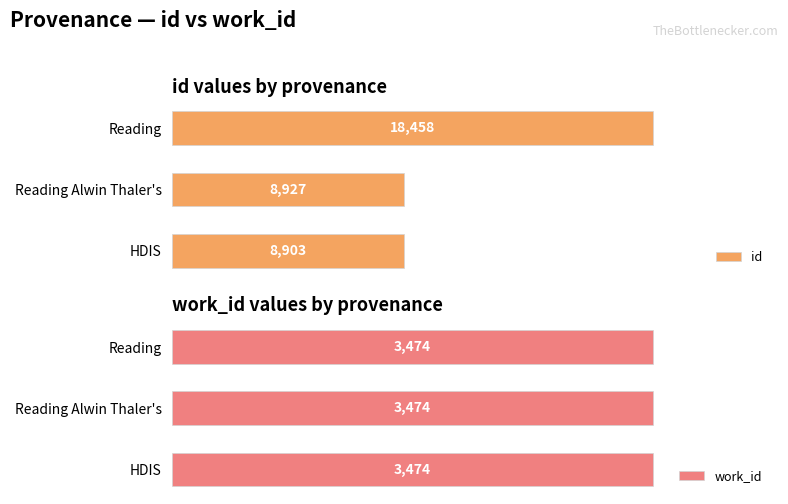

Rank the series at 5000 from highest to lowest value.

id, work_id